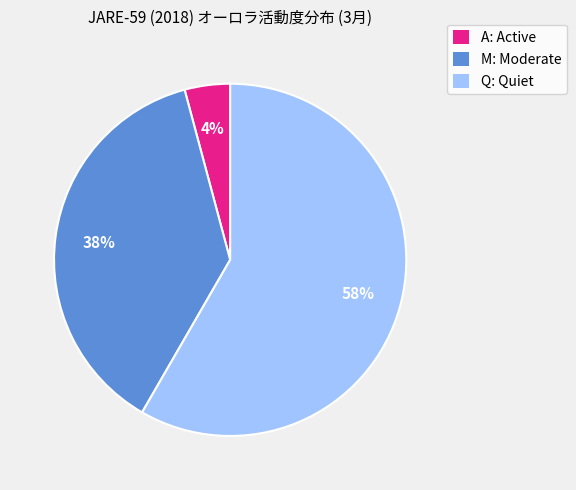

What percentage is the Q: Quiet slice, to the nearest percent?

58%